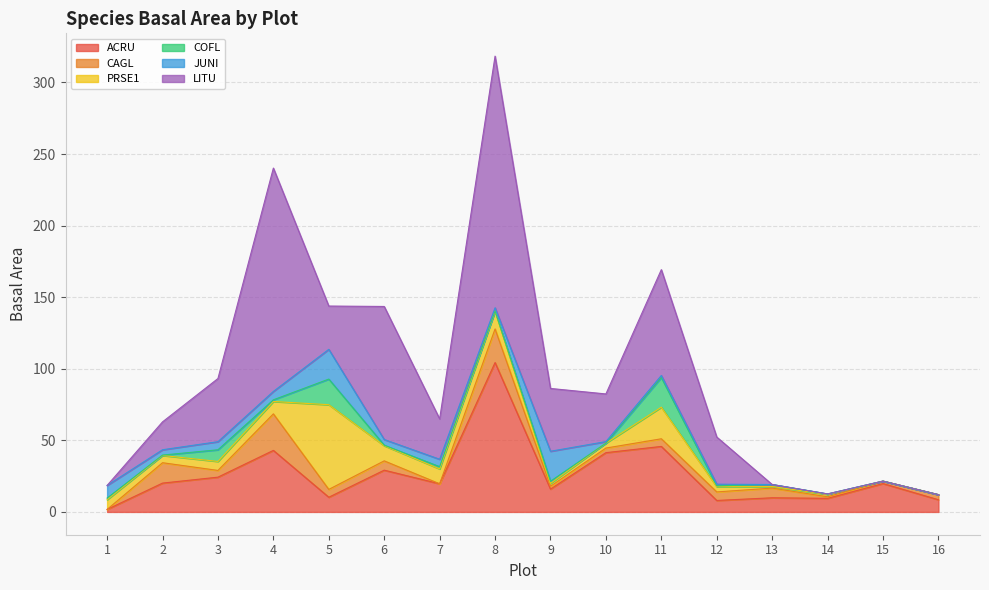

How many interior local valleys does the PRSE1 series have?

4